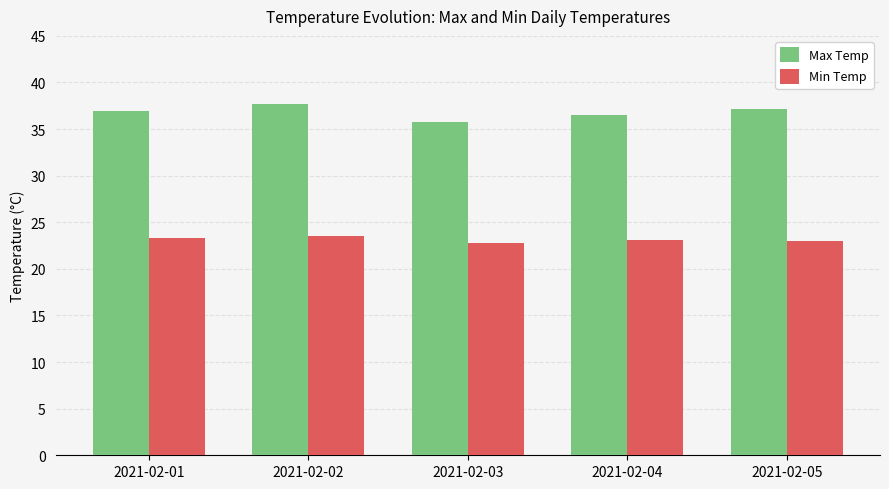

What is the difference between the highest and lowest values at 2021-02-03?

13.0